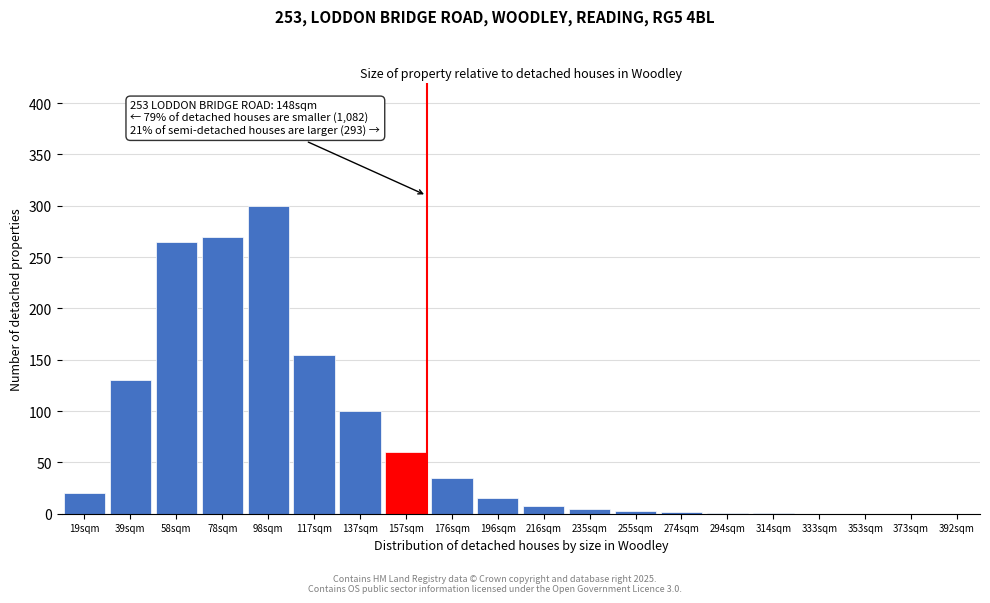

What is the sum of all values?

1370